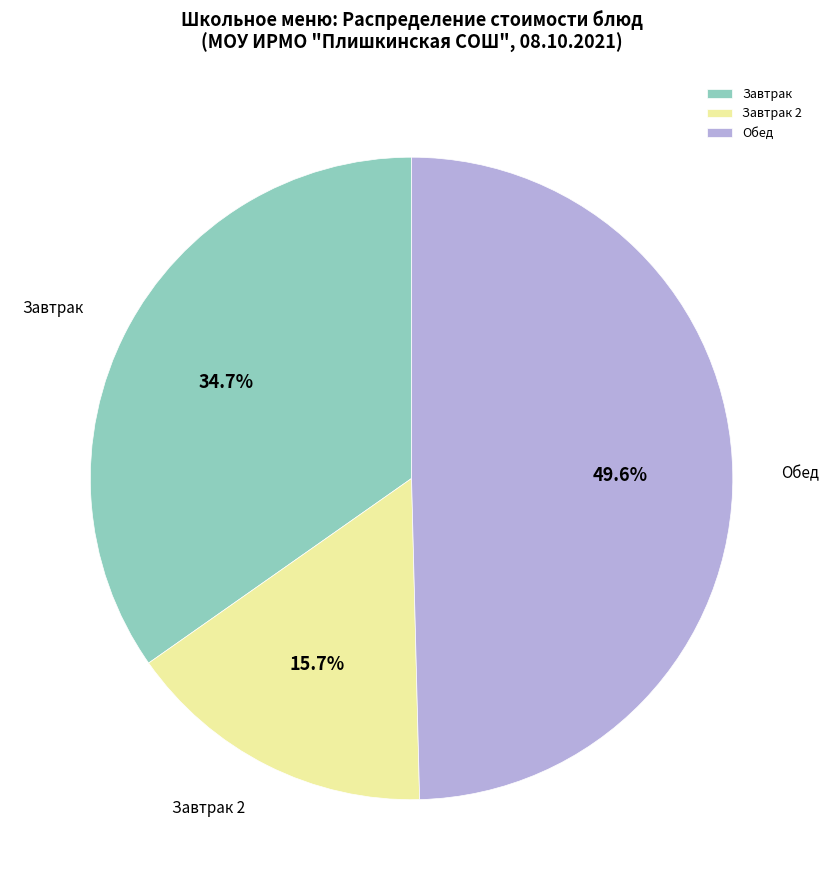

Is the sum of Обед and Завтрак 2 greater than half?

Yes